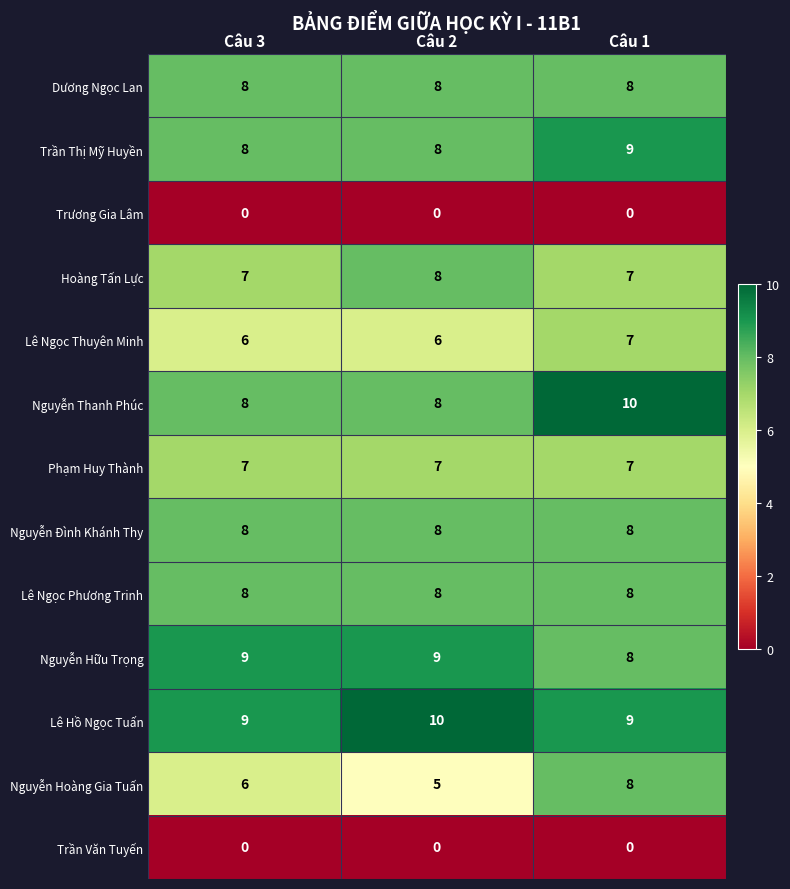

At how many categories does at least one series exceed 5?

3